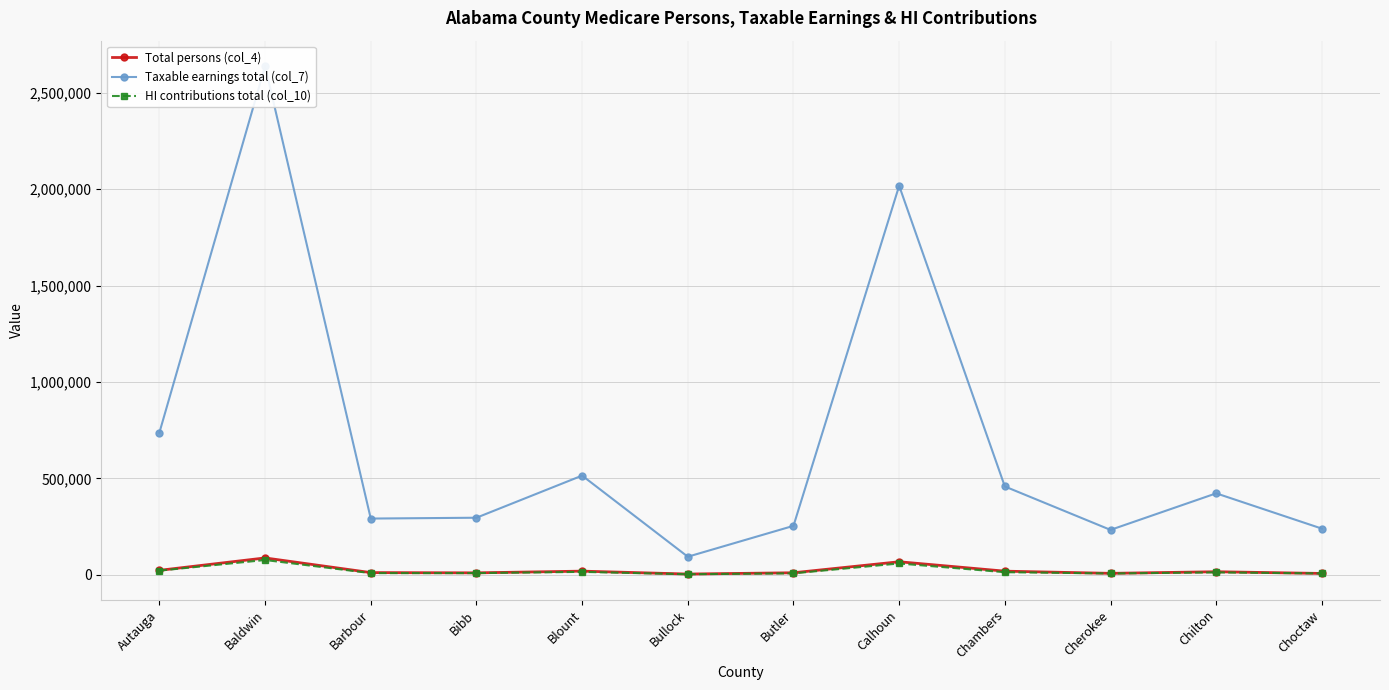

Reading left to right, list all the values displayed in this chart.

Total persons (col_4): 22903	87229	11190	9857	18746	3688	10291	67348	18607	7277	15630	6716
Taxable earnings total (col_7): 737272	2638142	291406	295731	514252	93462	253654	2017228	457807	232661	422256	239218
HI contributions total (col_10): 21381	76506	8451	8576	14913	2710	7356	58500	13276	6747	12245	6937